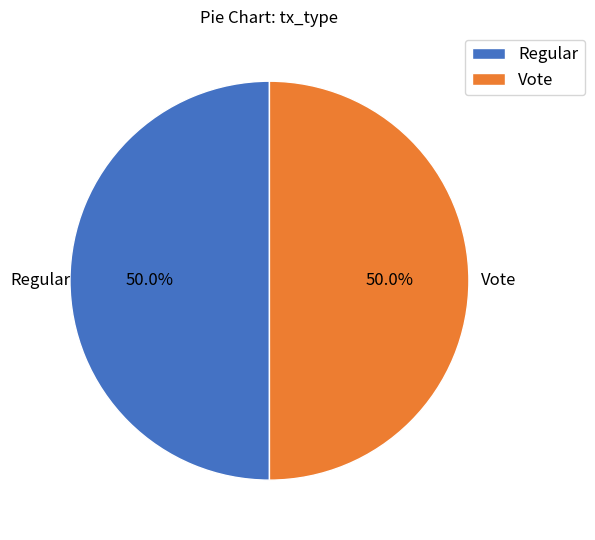

What percentage do Vote and Regular together represent?

100.0%